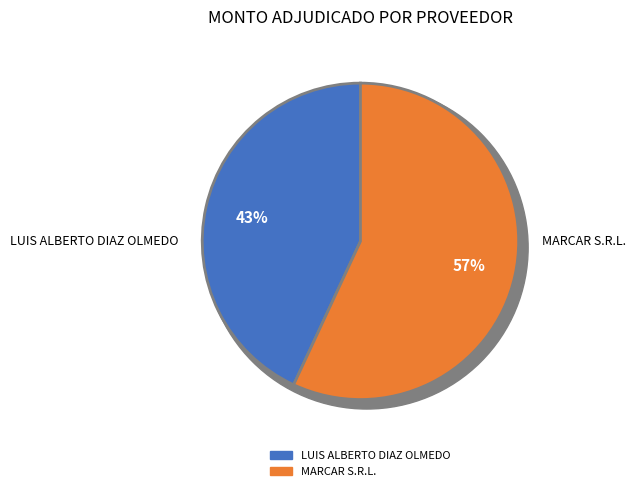

Do LUIS ALBERTO DIAZ OLMEDO and MARCAR S.R.L. together represent more than half of the pie?

Yes